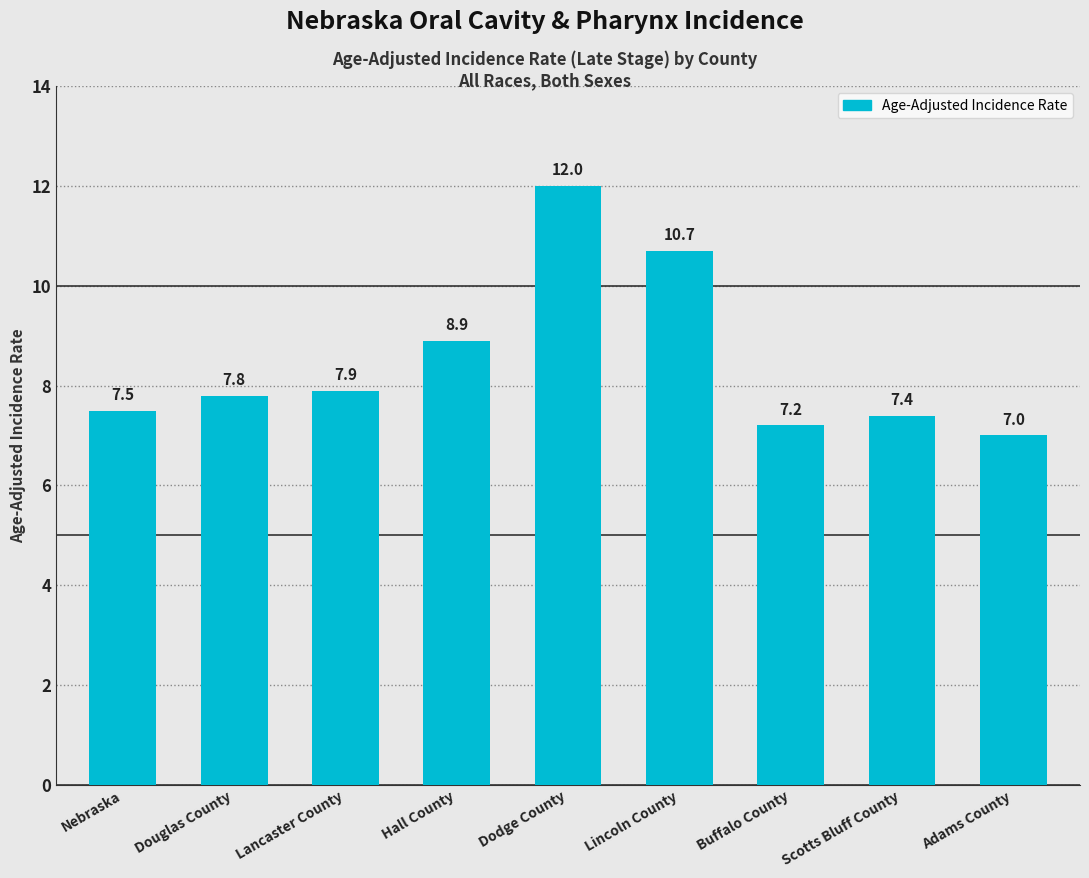

The chart shows a value of 6.0 at Lincoln County. True or false?

False